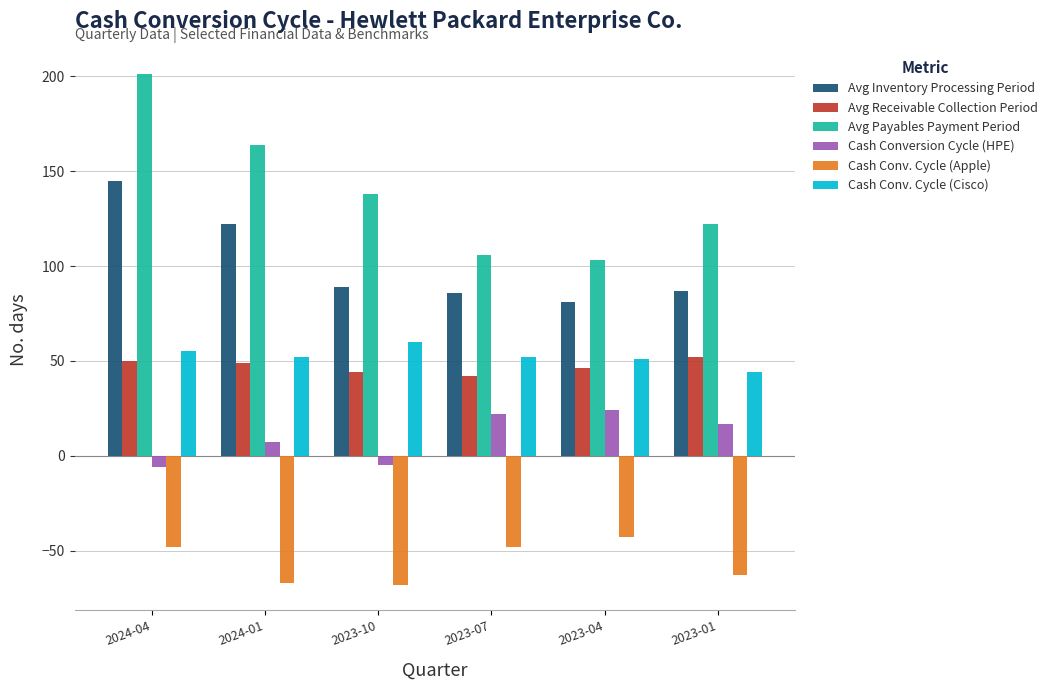

List the series in order of their peak value, lowest first.

Cash Conv. Cycle (Apple), Cash Conversion Cycle (HPE), Avg Receivable Collection Period, Cash Conv. Cycle (Cisco), Avg Inventory Processing Period, Avg Payables Payment Period